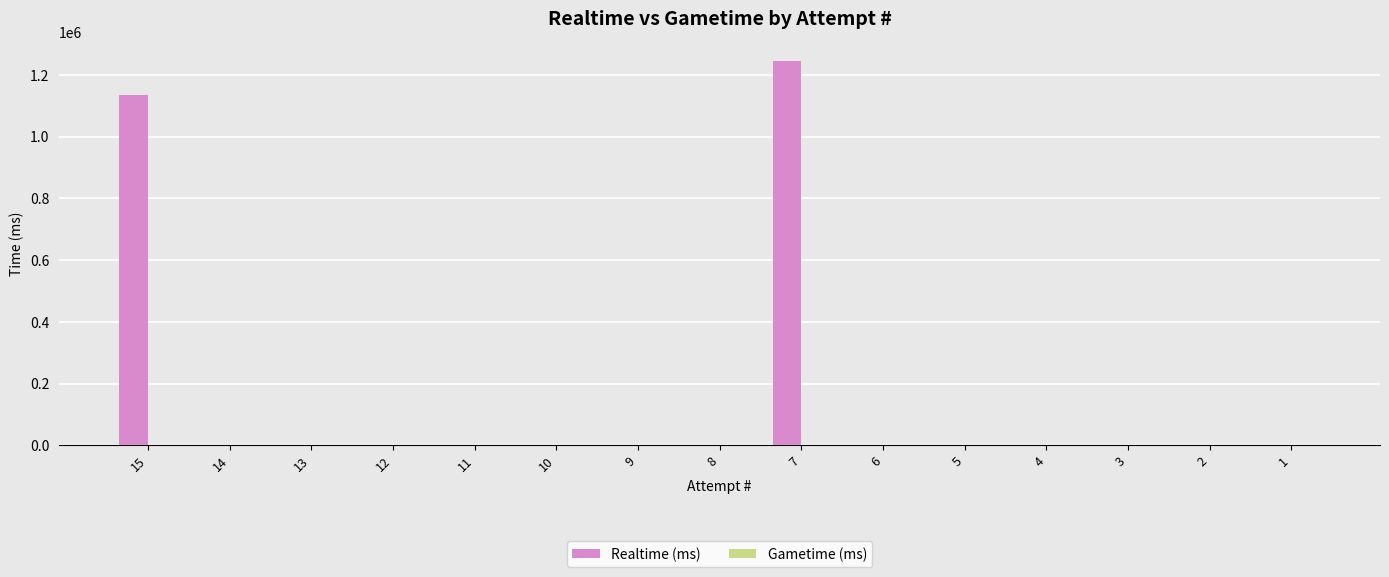

Reading right to left, what are all the values shown in this chart?

1=0	2=0	3=0	4=0	5=0	6=0	7=1246084	8=0	9=0	10=0	11=0	12=0	13=0	14=0	15=1135688